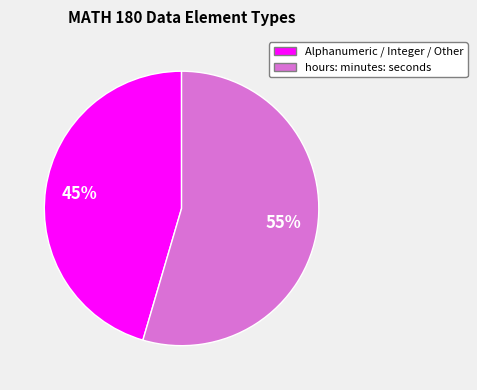

To the nearest percent, what portion does Alphanumeric / Integer / Other represent?

45%